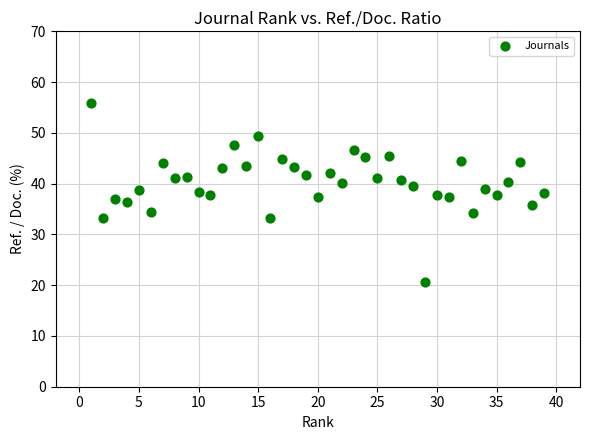

What is the range of Y values (max minus min)?

35.2